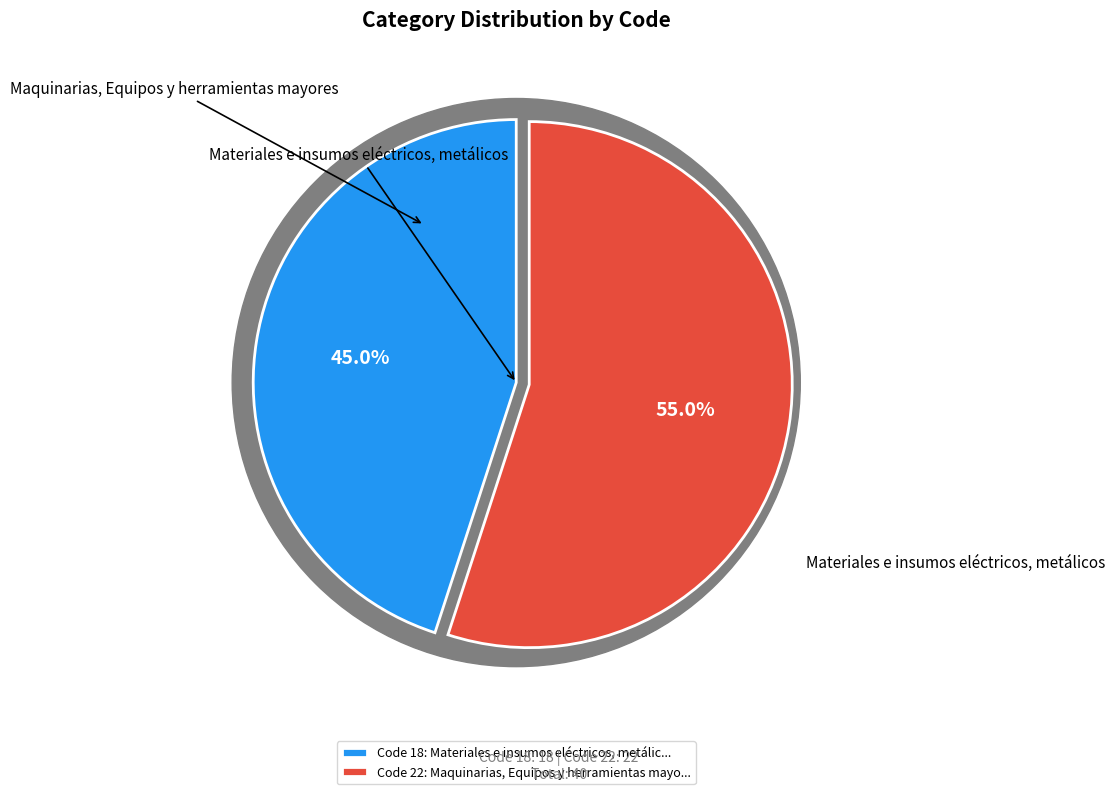

To the nearest percent, what percentage of the pie is Materiales e insumos eléctricos, metálicos?

45%